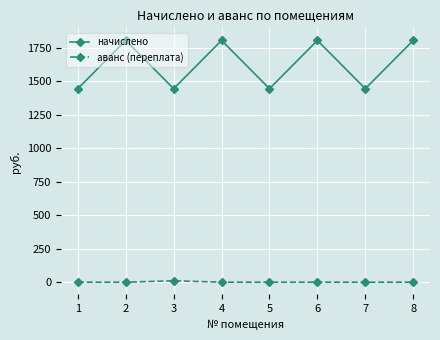

In начислено, how many points are lower than both neighbors (excluding endpoints)?

3